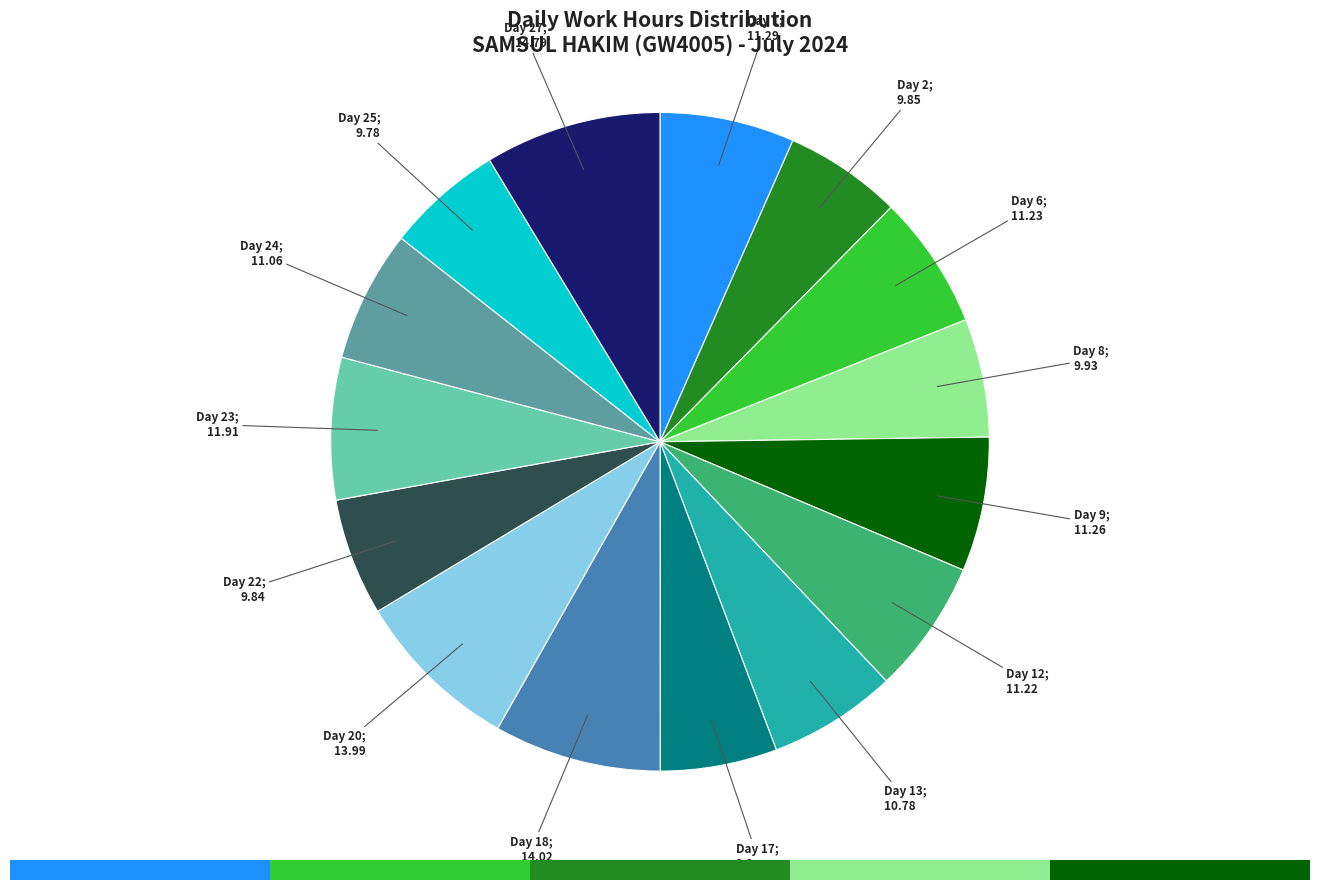

What is the smallest slice in the pie chart?

Day 25